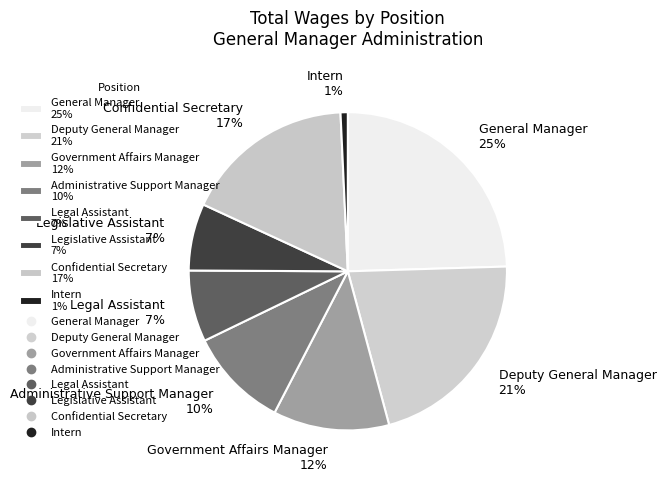

Which category has the biggest portion of the pie?

General Manager